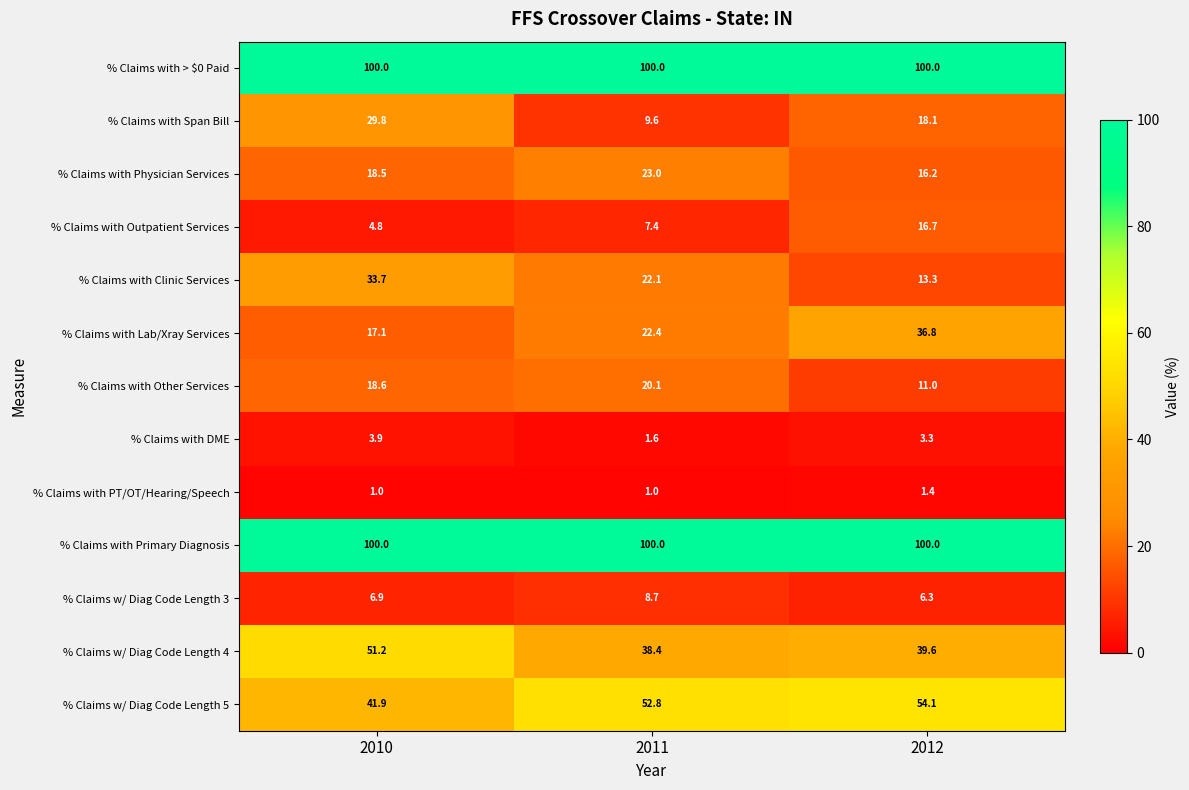

What is the greatest value displayed?

100.0